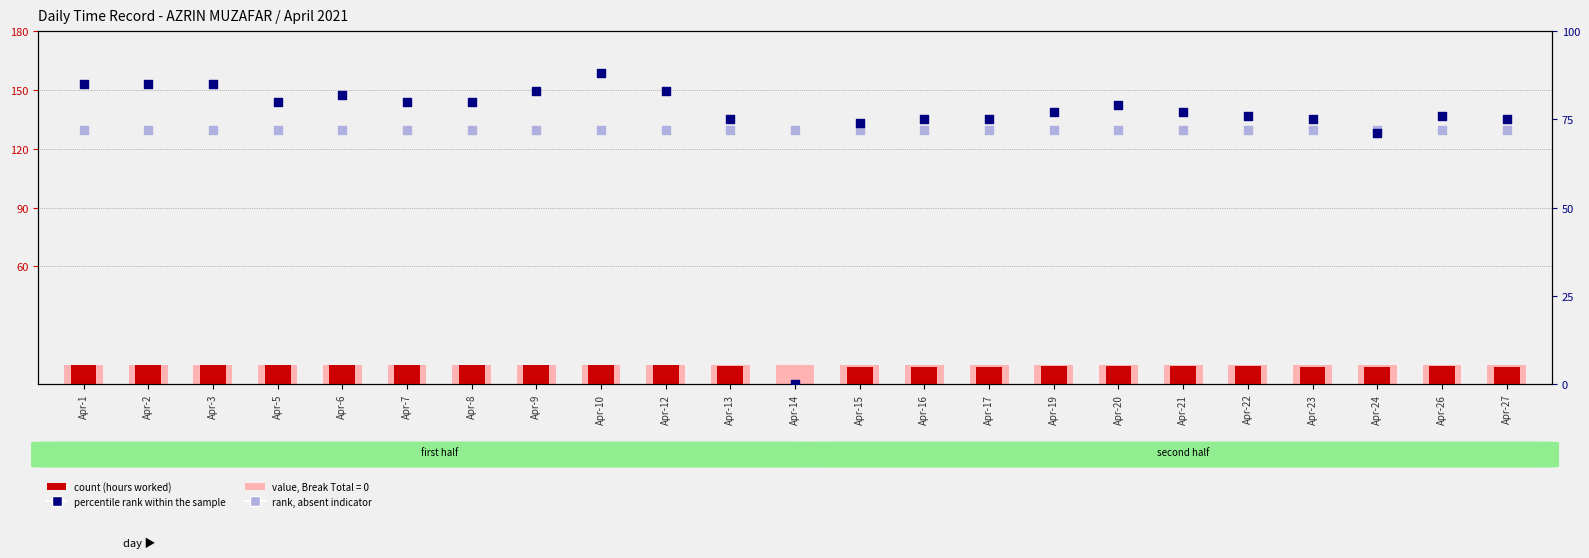

Is the value of count at Apr-12 greater than the value of value, Break = ABSENT at Apr-7?

Yes